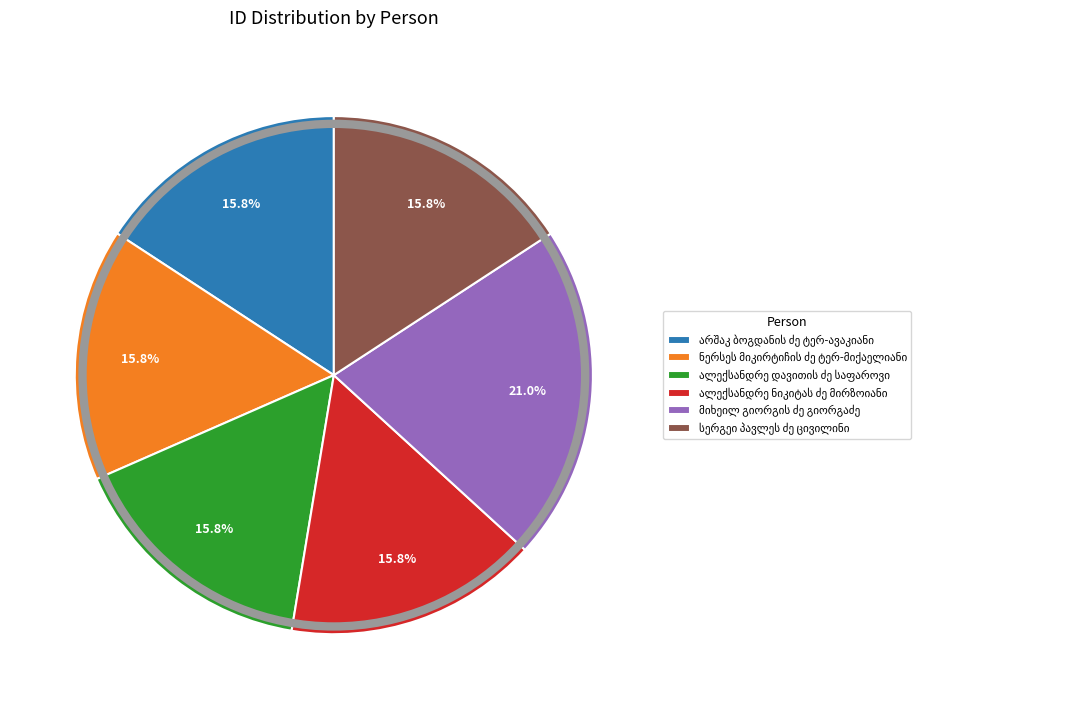

Does any single category account for the majority?

No